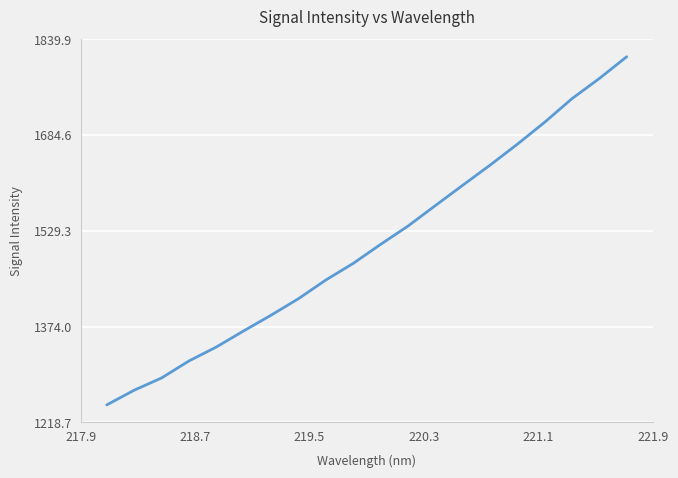

What is the difference between the maximum and minimum values?

564.7